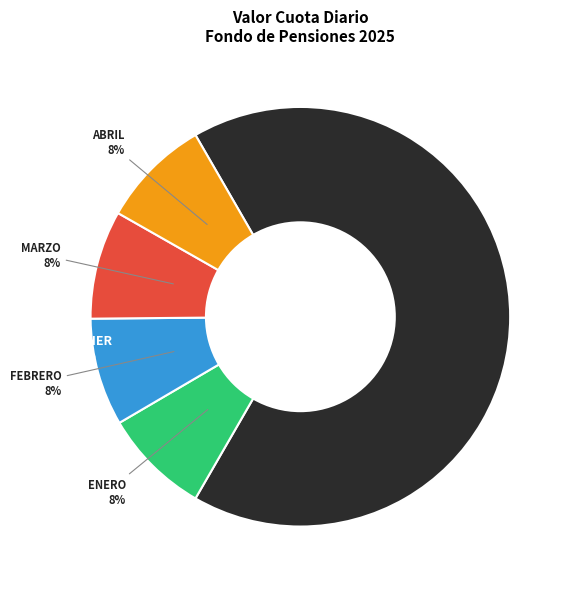

Is there any slice that represents more than half of the pie?

Yes